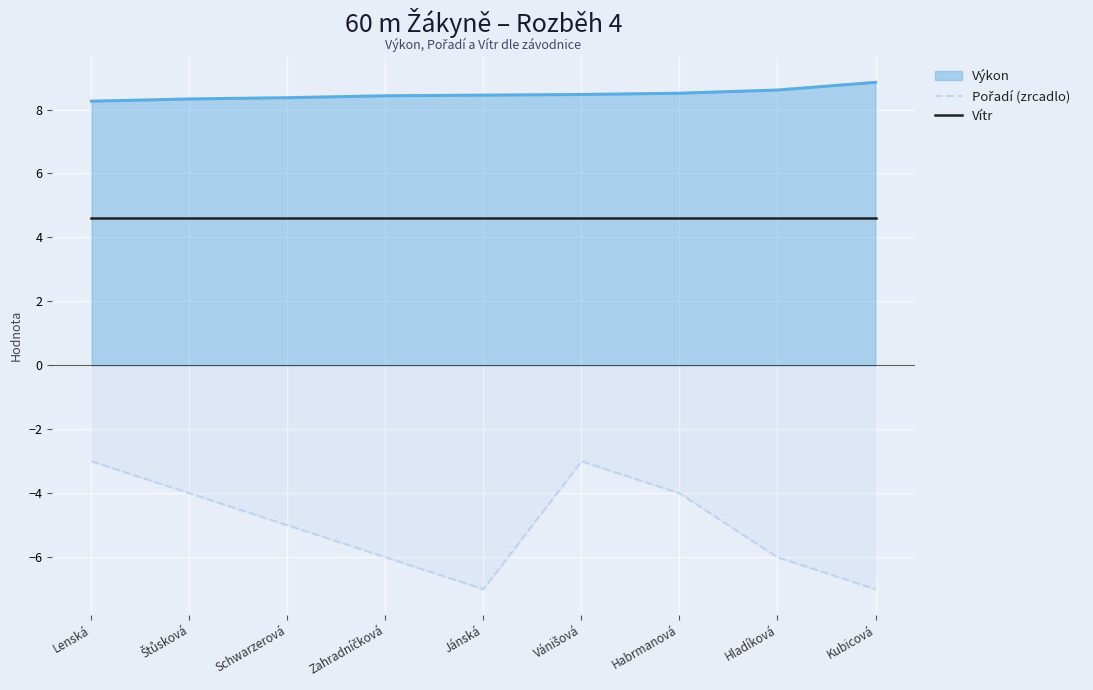

True or false: Vítr and Pořadí (zrcadlo) cross at least once.

False